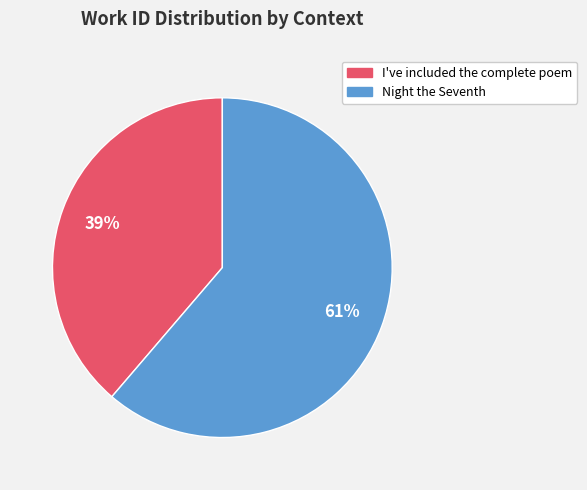

What is the largest slice in the pie chart?

Night the Seventh